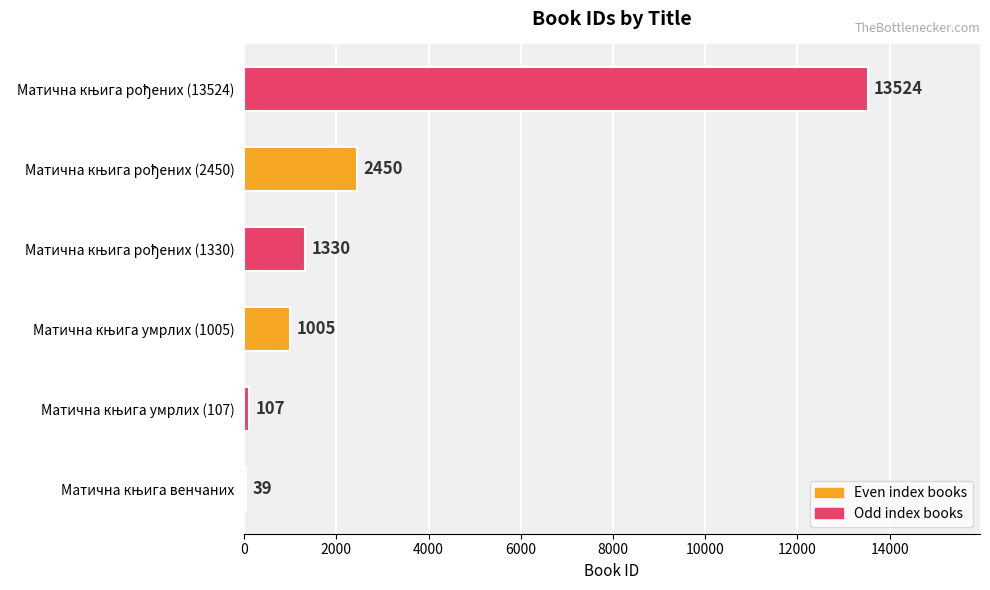

What is the maximum value shown in the chart?

13524